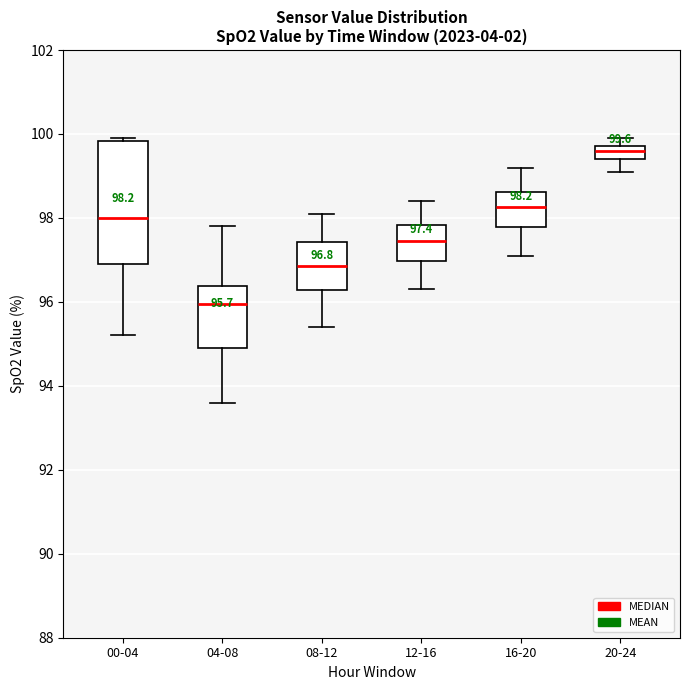

Which box's median line is the highest?

20-24